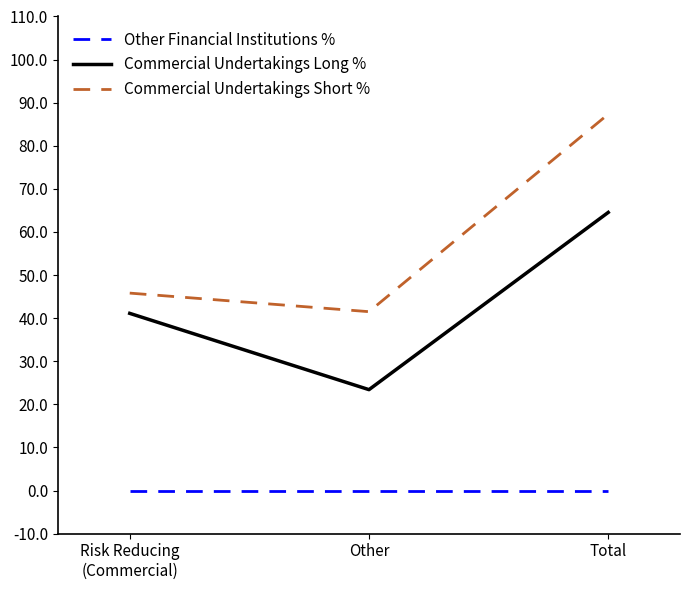

At Total, list the series in order from smallest to largest.

Other Financial Institutions %, Commercial Undertakings Long %, Commercial Undertakings Short %